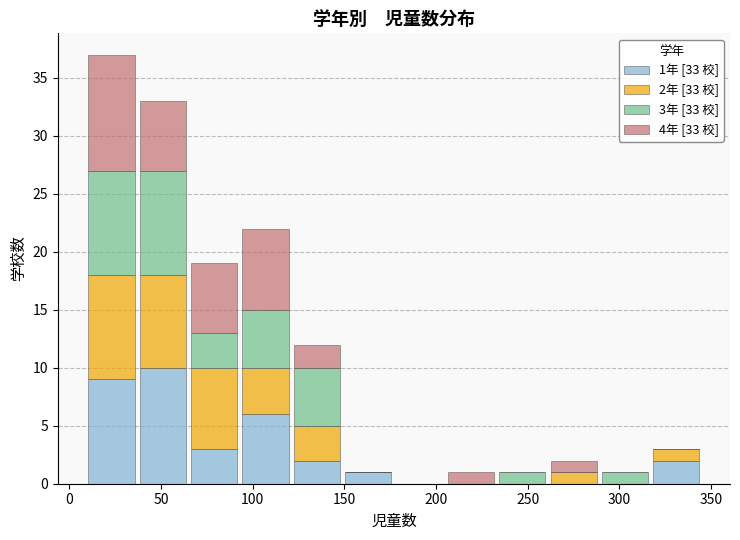

Which range on the x-axis has the tallest stacked bar (by total height)?

9 to 37